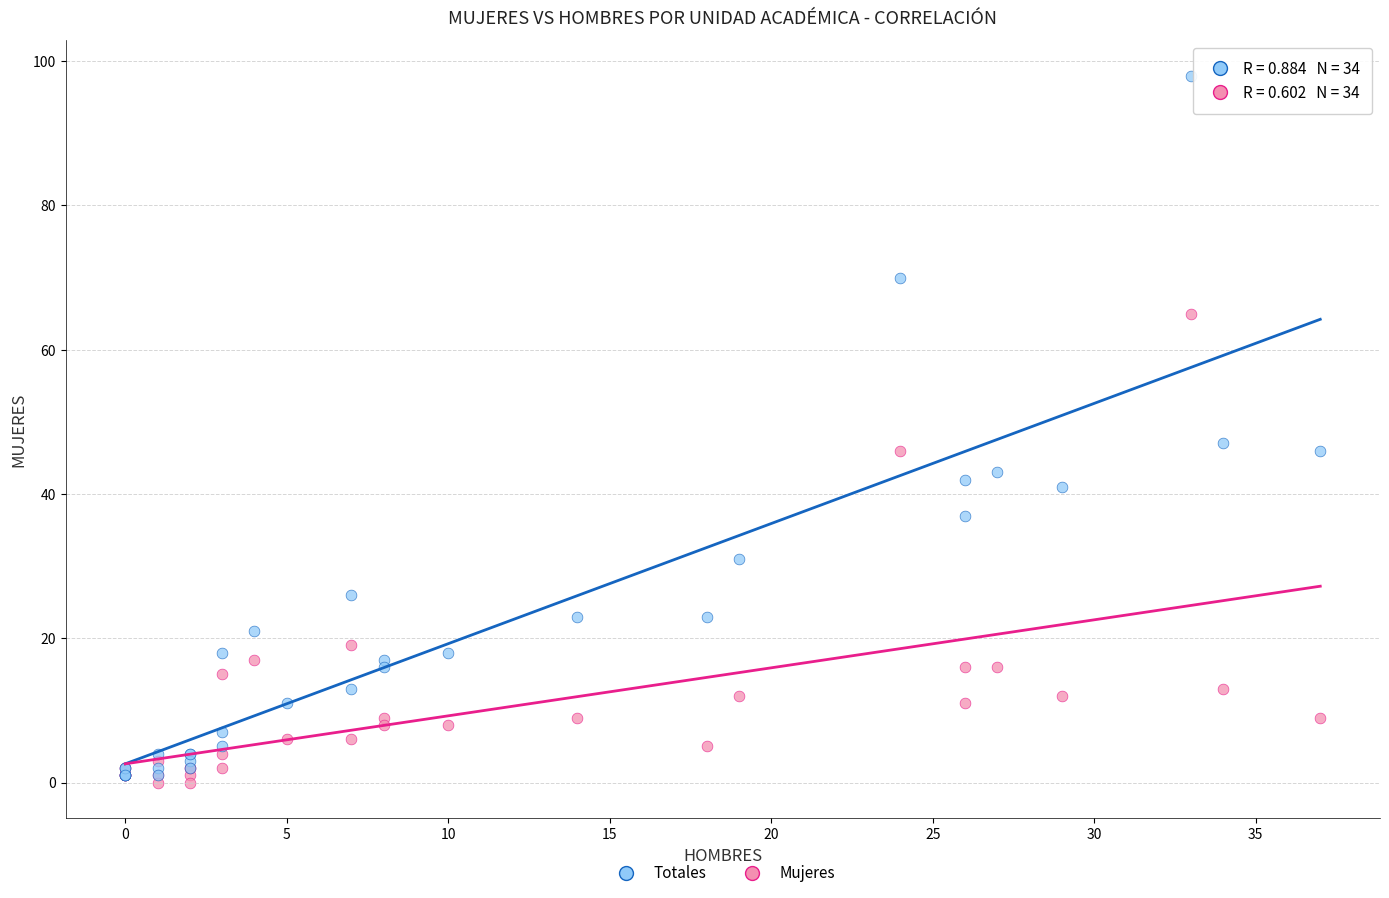

Which series has the largest Y range (max minus min)?

Totales